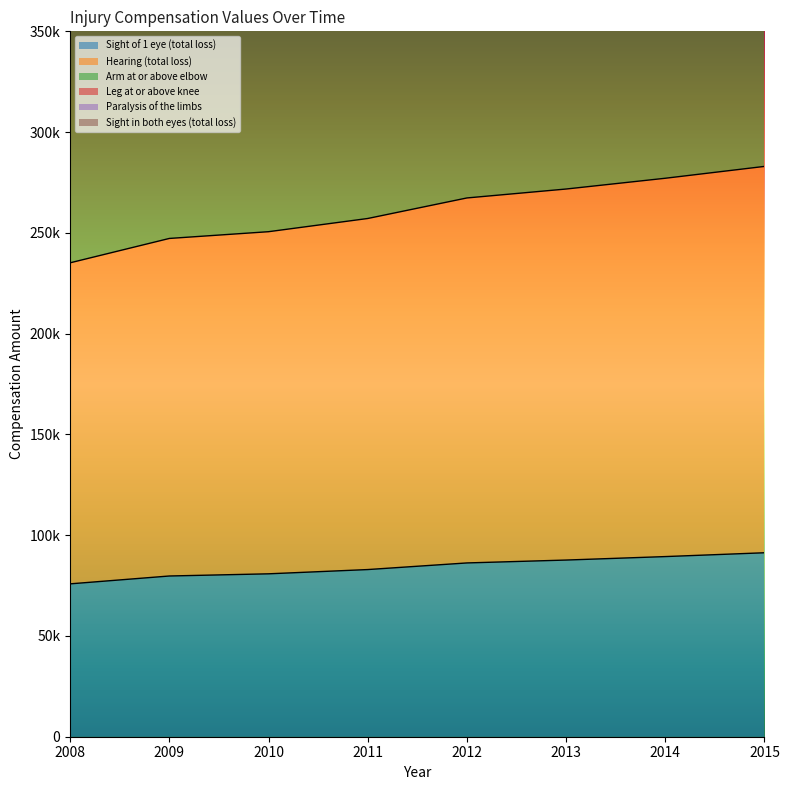

At which label is Leg at or above knee closest to 259066?

2011